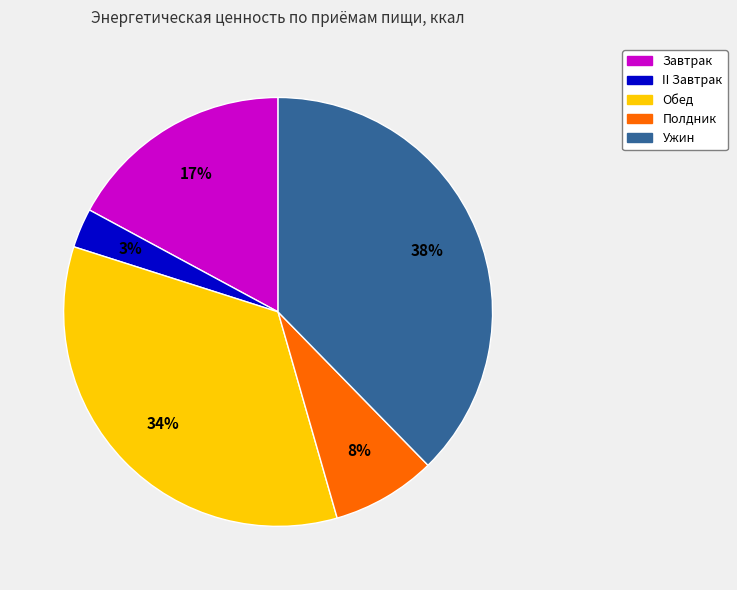

Count the number of slices in the pie.

5